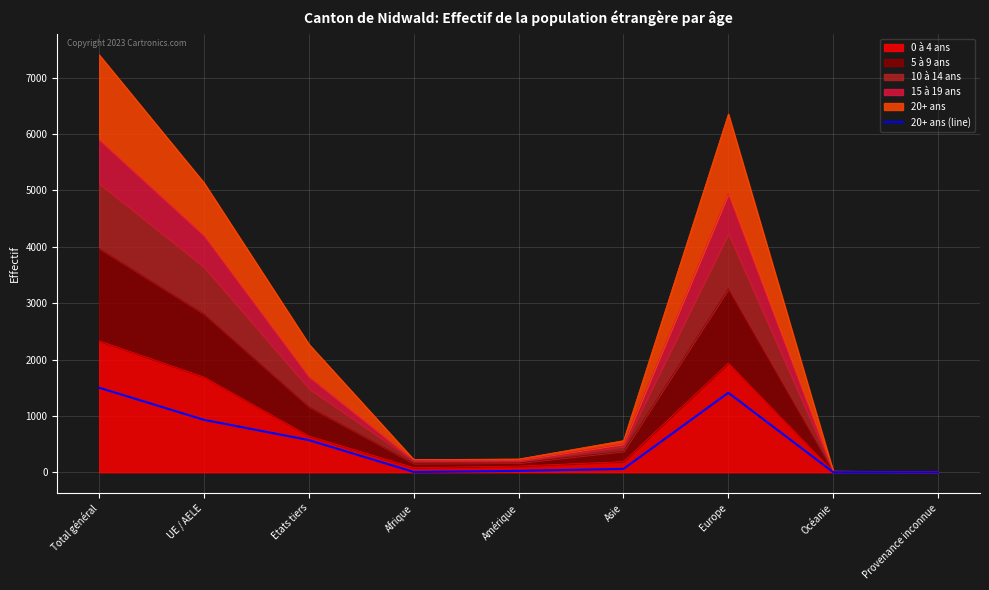

True or false: the data shows 193 at UE / AELE.

False